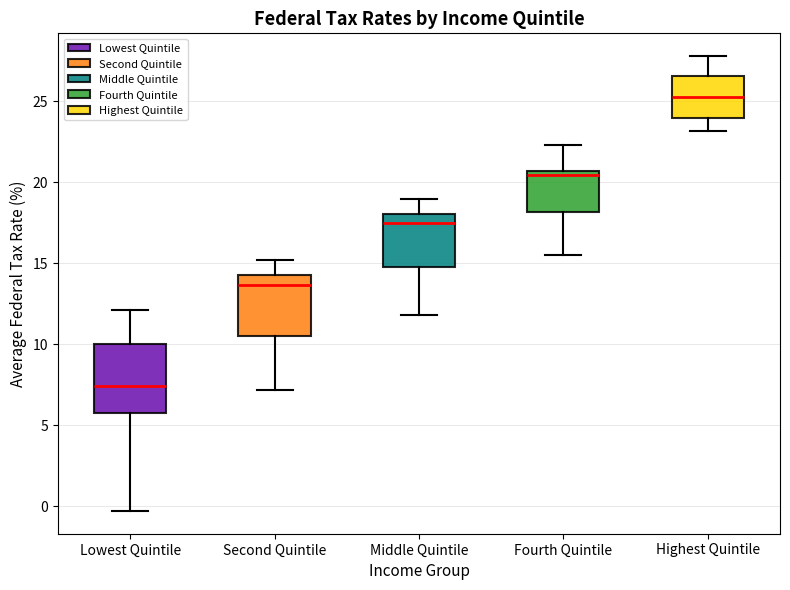

Reading left to right, transcribe this box plot: for each box, give where its median line is, the range the box spans, and where its two whiskers end, as read against the y-axis. The values are not printed on the chart, so give them approximately, as read against the axis.

Lowest Quintile: median 7.5, box 6.0 to 10.0, whiskers -0.5 to 12.0
Second Quintile: median 13.5, box 10.5 to 14.5, whiskers 7.0 to 15.0
Middle Quintile: median 17.5, box 15.0 to 18.0, whiskers 12.0 to 19.0
Fourth Quintile: median 20.5 (just below the box's upper edge), box 18.0 to 20.5, whiskers 15.5 to 22.5
Highest Quintile: median 25.5, box 24.0 to 26.5, whiskers 23.0 to 28.0